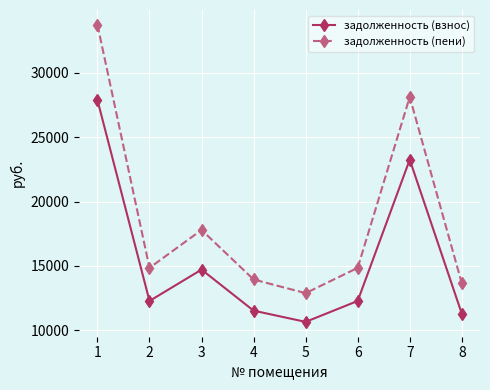

Which series has the widest spread of values?

задолженность (пени)